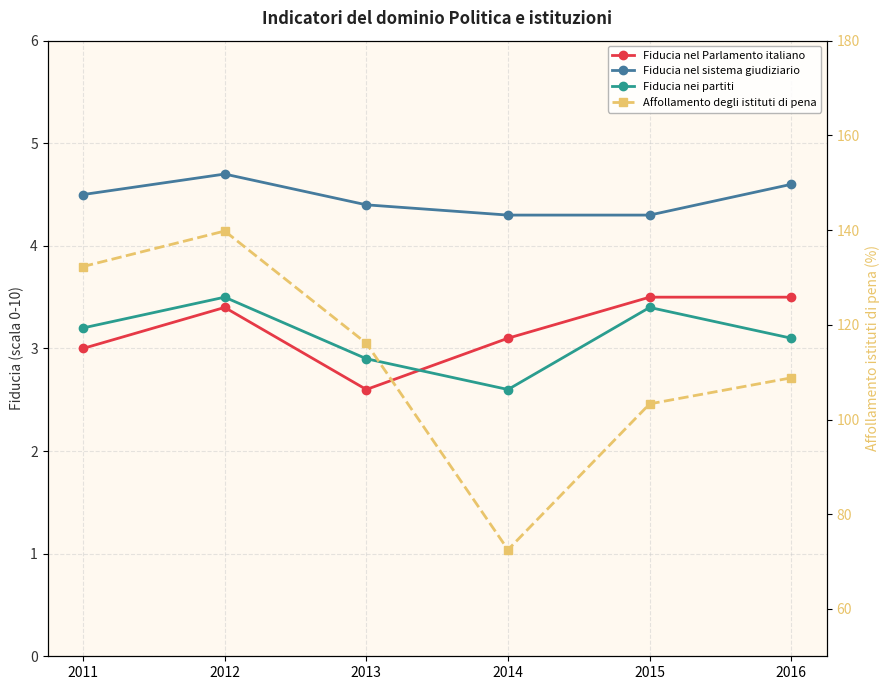

How many lines are shown in the chart?

4